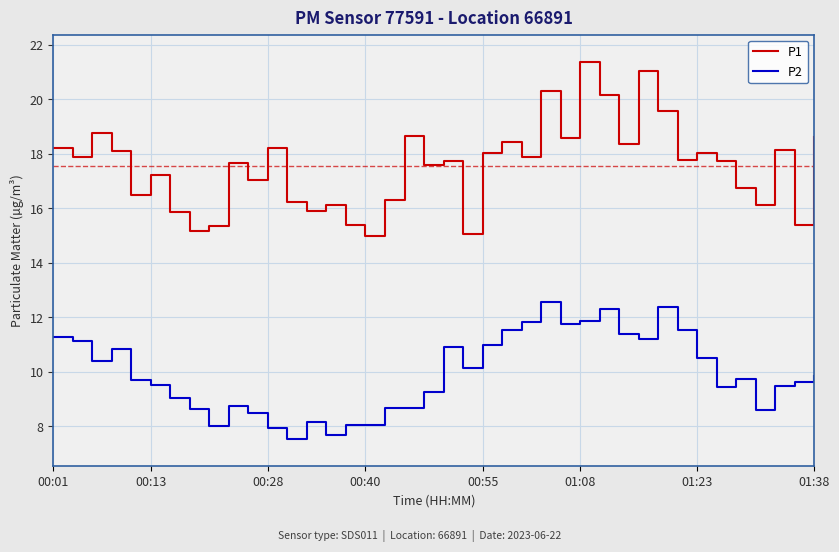

True or false: P2 and P1 intersect in this chart.

False